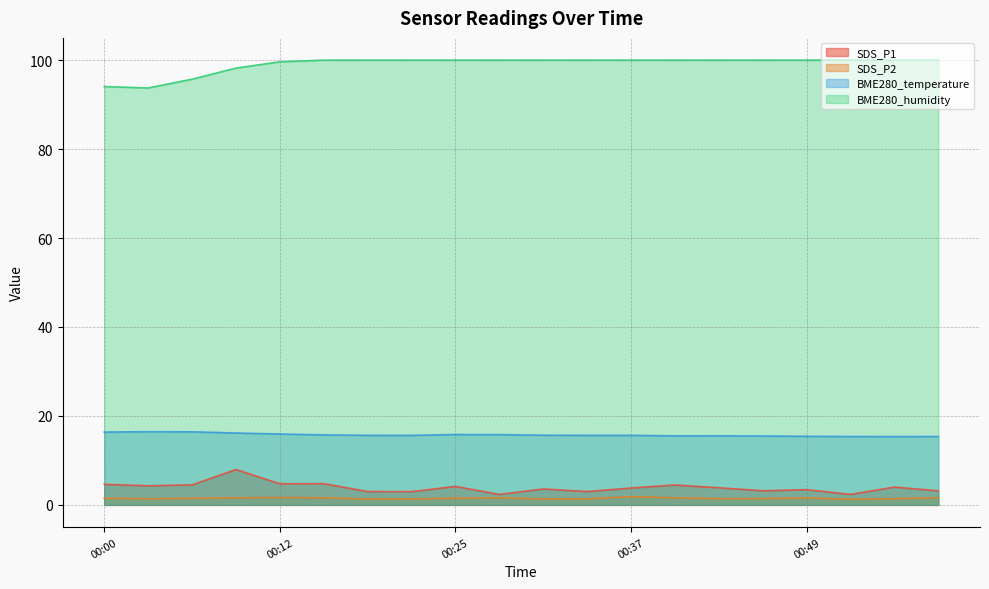

Where is the first local minimum for BME280_humidity?

00:03